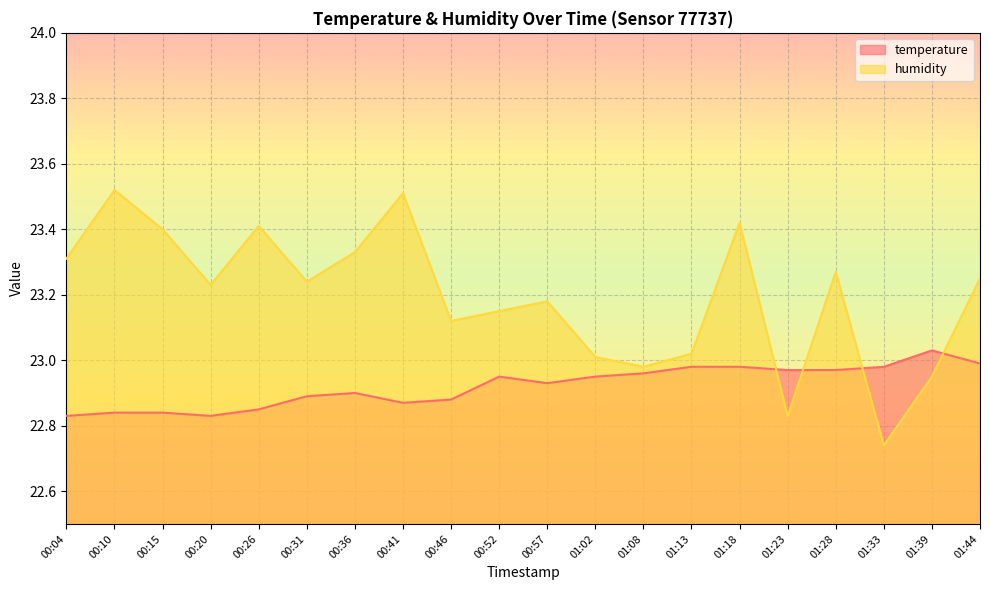

What is the value of the temperature point at the 5th from the left?

22.9